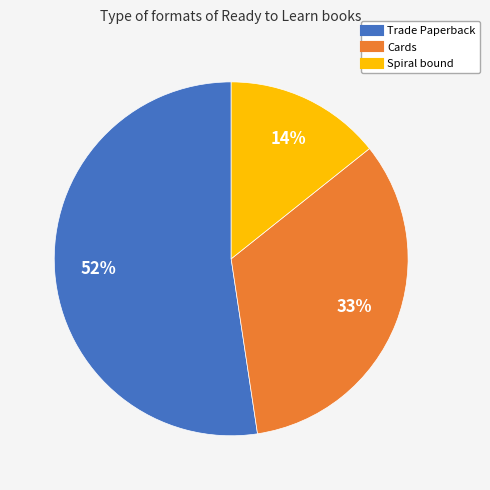

Rank the categories by value from highest to lowest.

Trade Paperback, Cards, Spiral bound